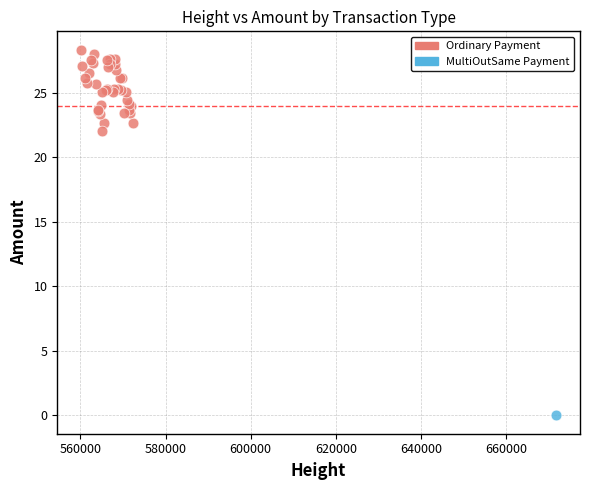

What are all the series names shown in the legend?

Ordinary Payment, MultiOutSame Payment